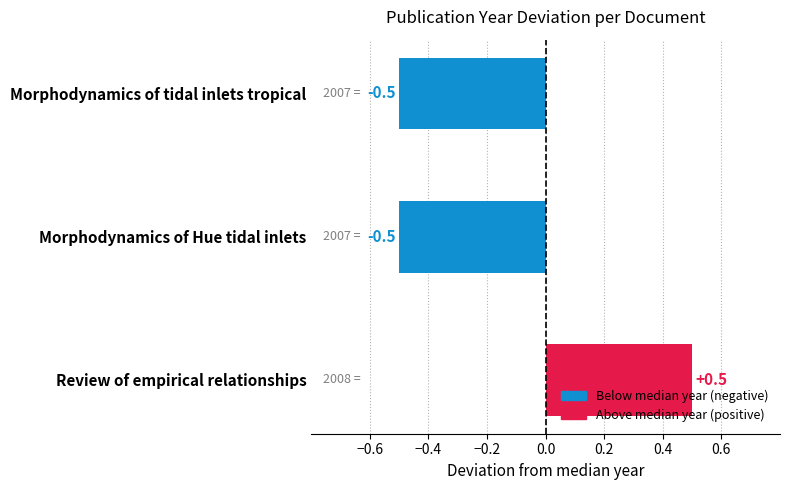

Is it true that the value at Morphodynamics of Hue tidal inlets is -0.8?

False